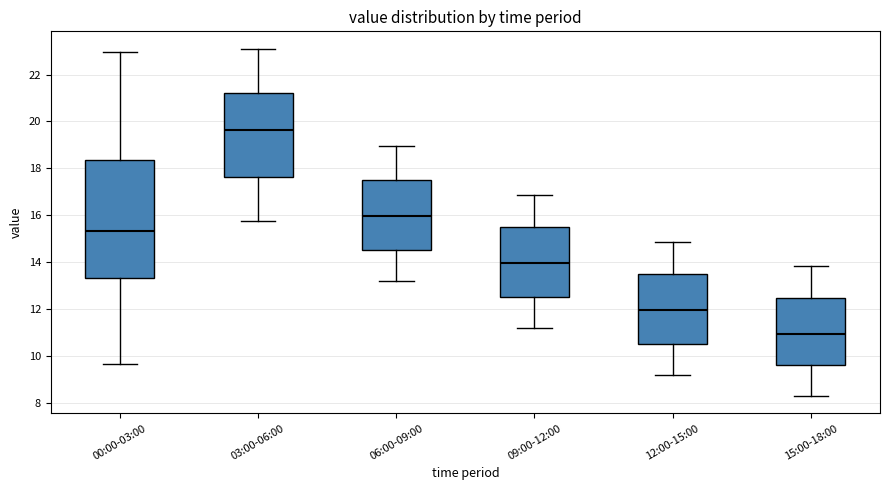

Reading left to right, transcribe this box plot: for each box, give where its median line is, the range the box spans, and where its two whiskers end, as read against the y-axis. The values are not printed on the chart, so give them approximately, as read against the axis.

00:00-03:00: median 15.4, box 13.4 to 18.4, whiskers 9.6 to 23.0
03:00-06:00: median 19.6, box 17.6 to 21.2, whiskers 15.8 to 23.2
06:00-09:00: median 16.0, box 14.6 to 17.4, whiskers 13.2 to 19.0
09:00-12:00: median 14.0, box 12.6 to 15.4, whiskers 11.2 to 16.8
12:00-15:00: median 12.0, box 10.6 to 13.4, whiskers 9.2 to 14.8
15:00-18:00: median 11.0, box 9.6 to 12.4, whiskers 8.4 to 13.8